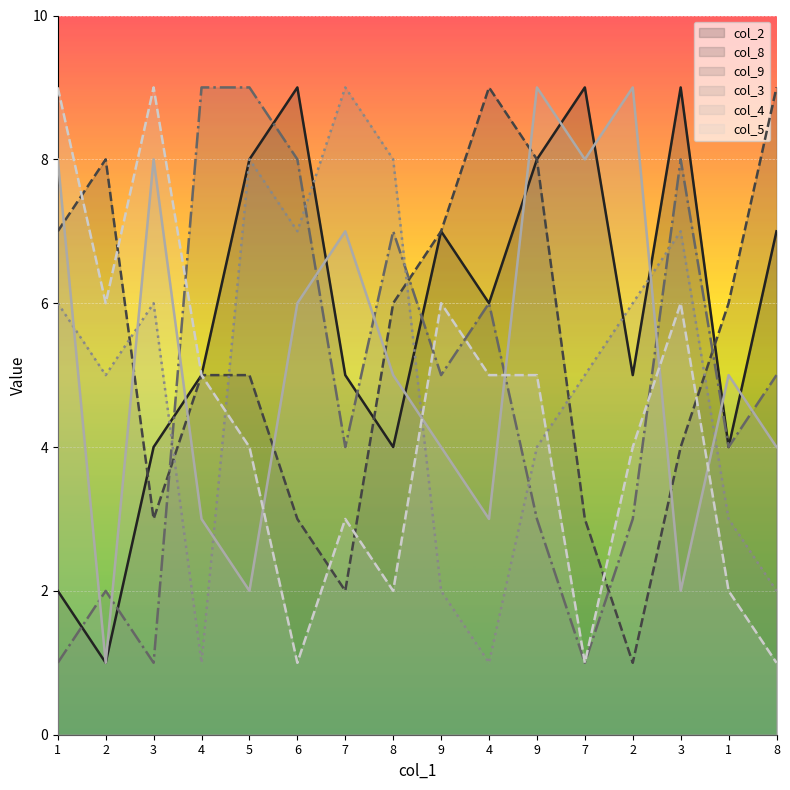

What is the label of the 10th point from the right?

7